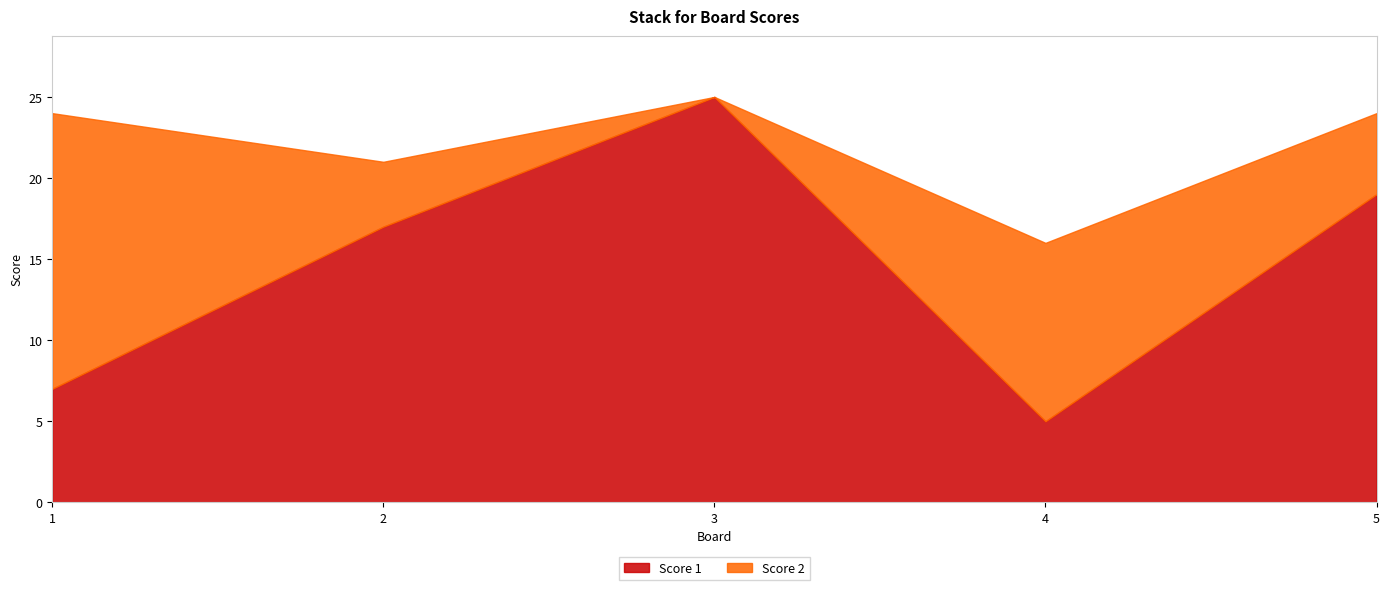

How many lines are shown in the chart?

2